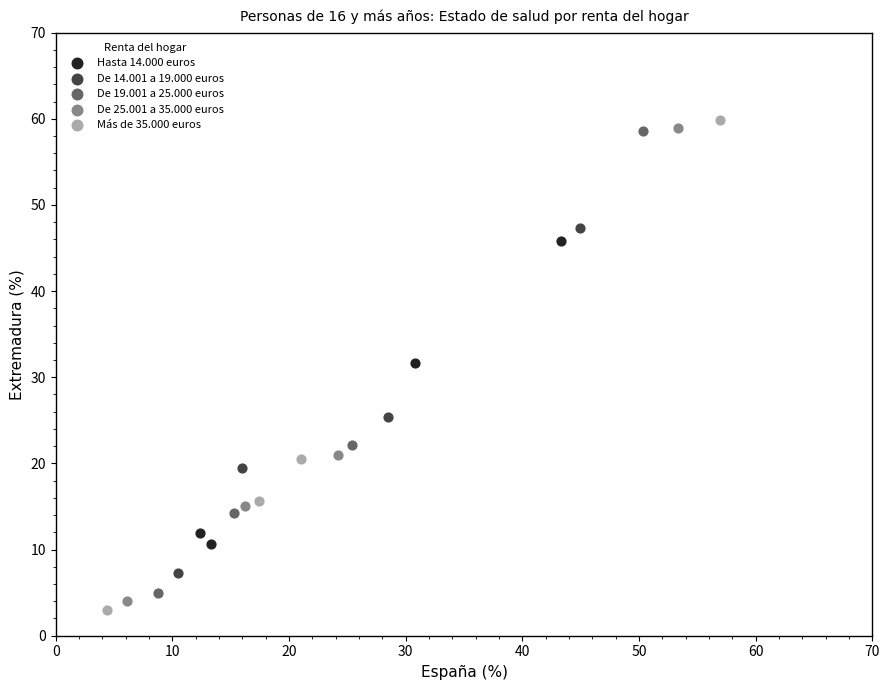

Which series reaches the minimum Y coordinate?

Más de 35.000 euros